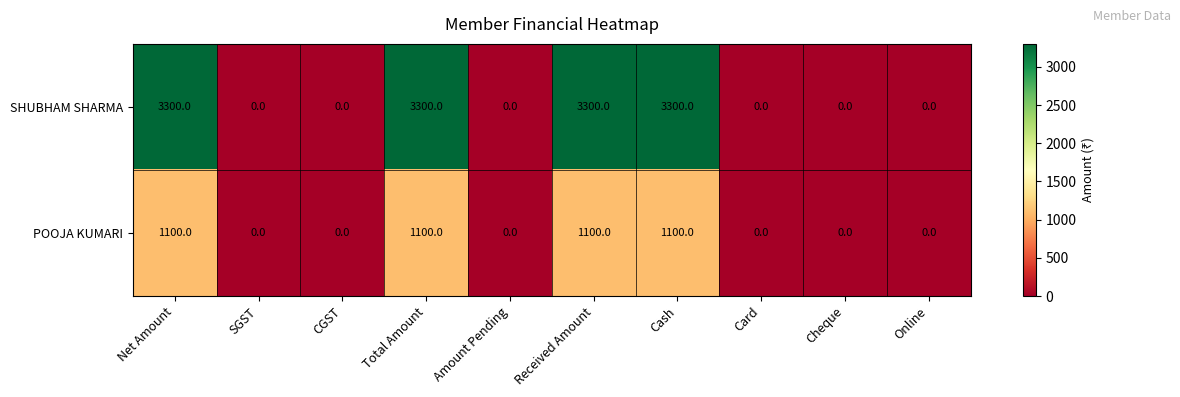

Which series has the largest range (max minus min)?

SHUBHAM SHARMA